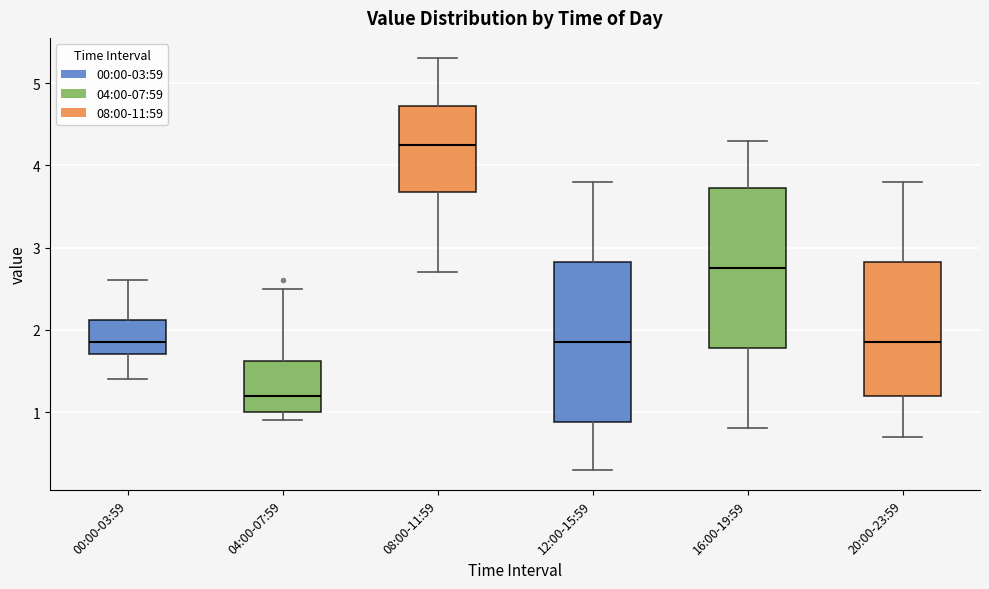

Which box's median line is the highest?

08:00-11:59